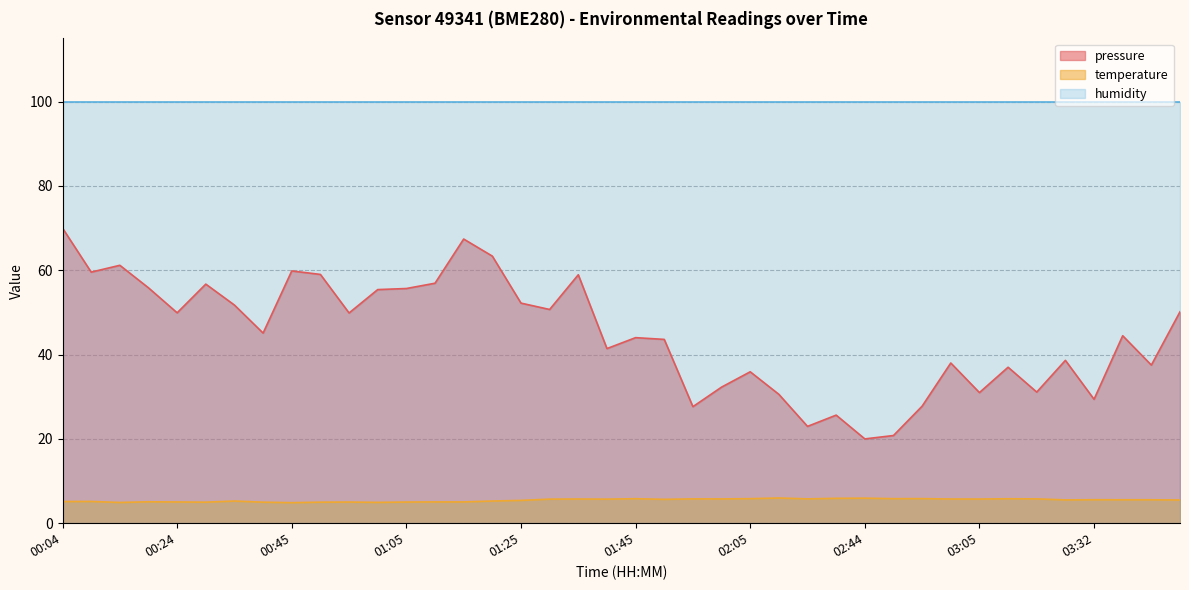

Count the number of data series in this chart.

3